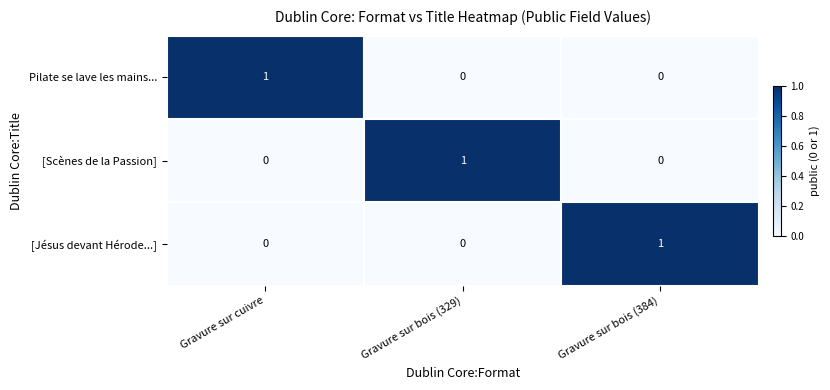

Reading left to right, extract all data points from this chart.

Pilate se lave les mains...: 1	0	0
[Scènes de la Passion]: 0	1	0
[Jésus devant Hérode...]: 0	0	1